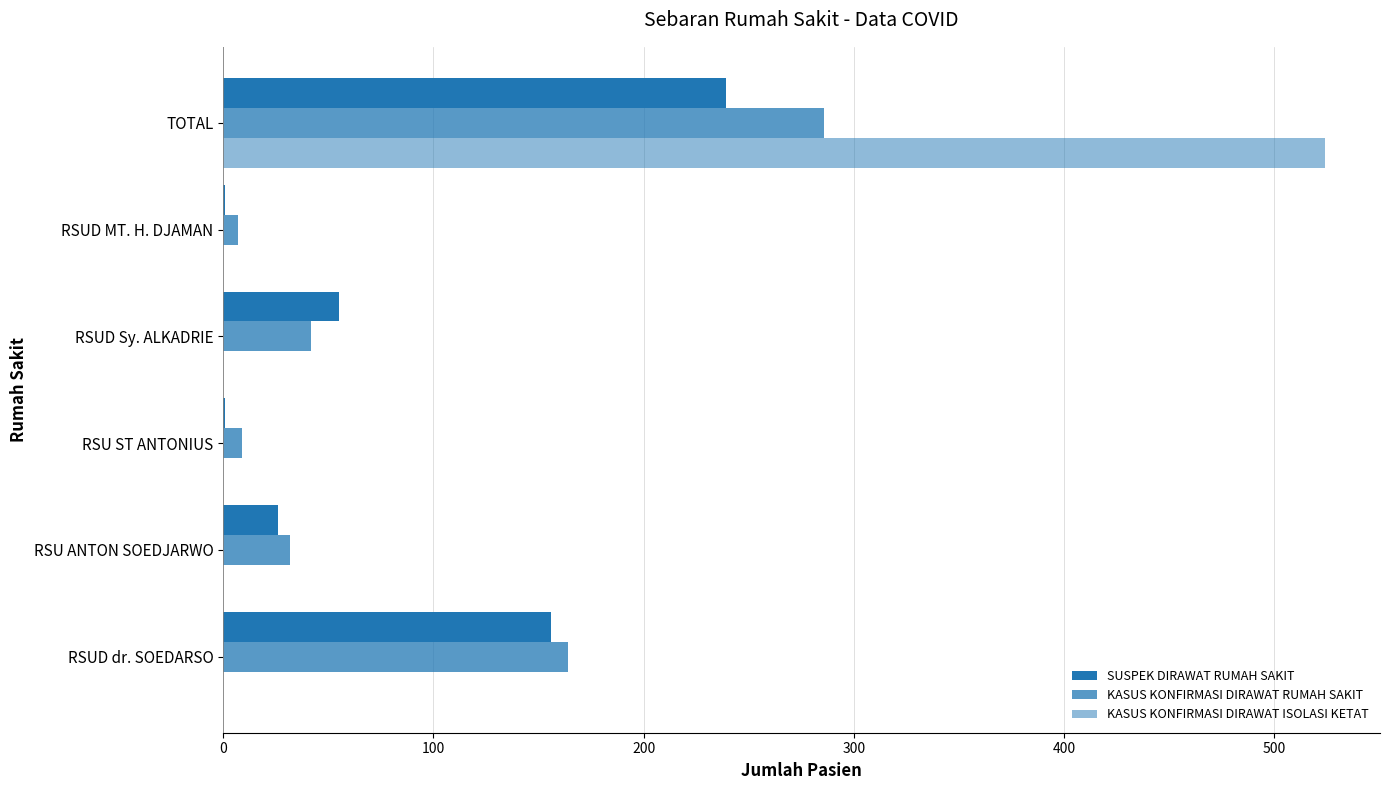

How many values in the KASUS KONFIRMASI DIRAWAT ISOLASI KETAT series exceed 0?

1